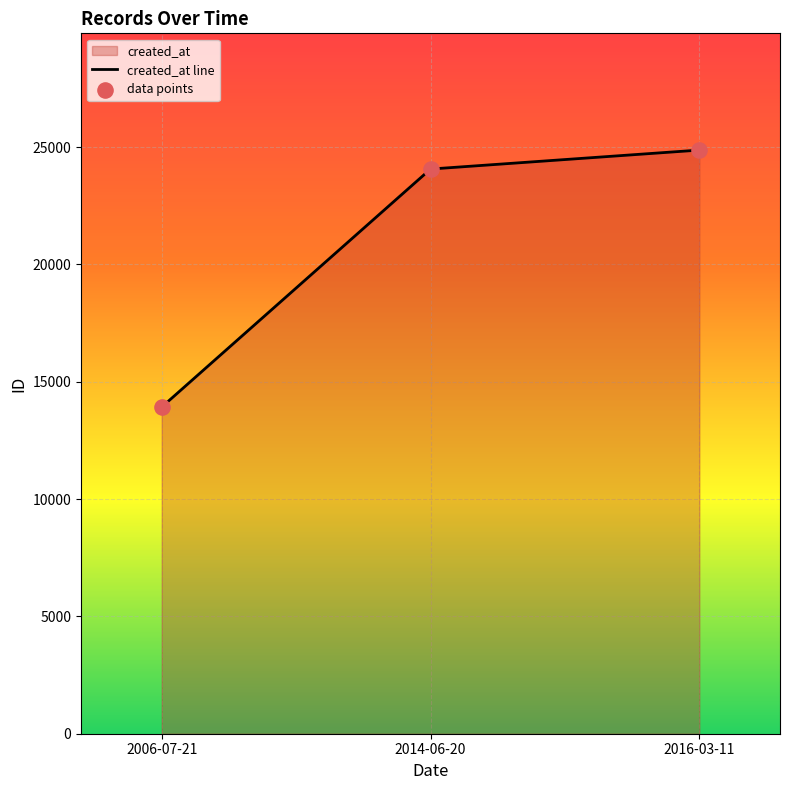

Approximately how many times larger is the value at 2016-03-11 compared to 2006-07-21?

1.8